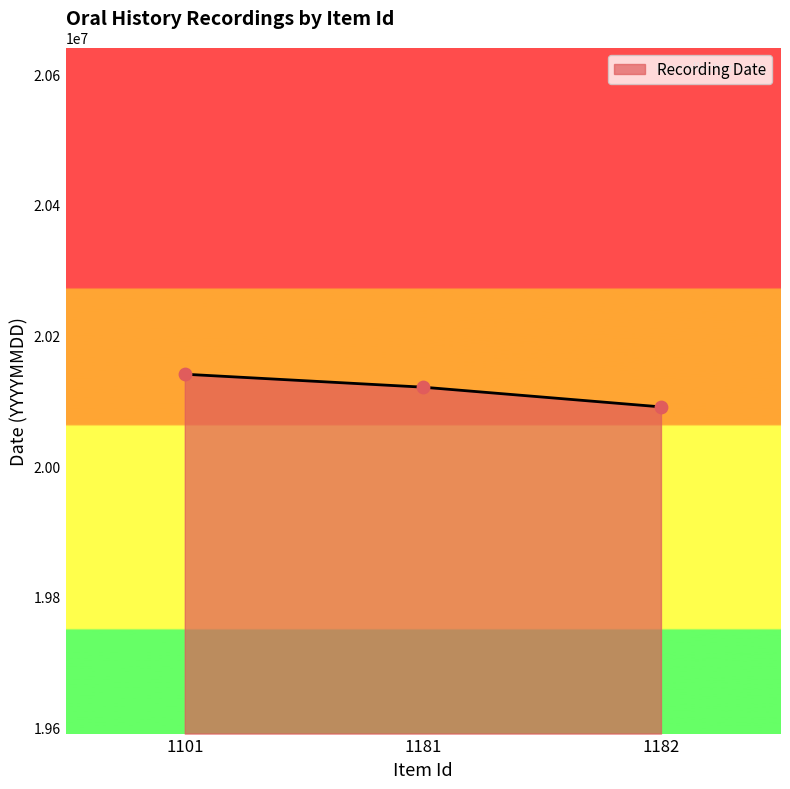

Approximately how many times larger is the value at 1101 compared to 1181?

1.0